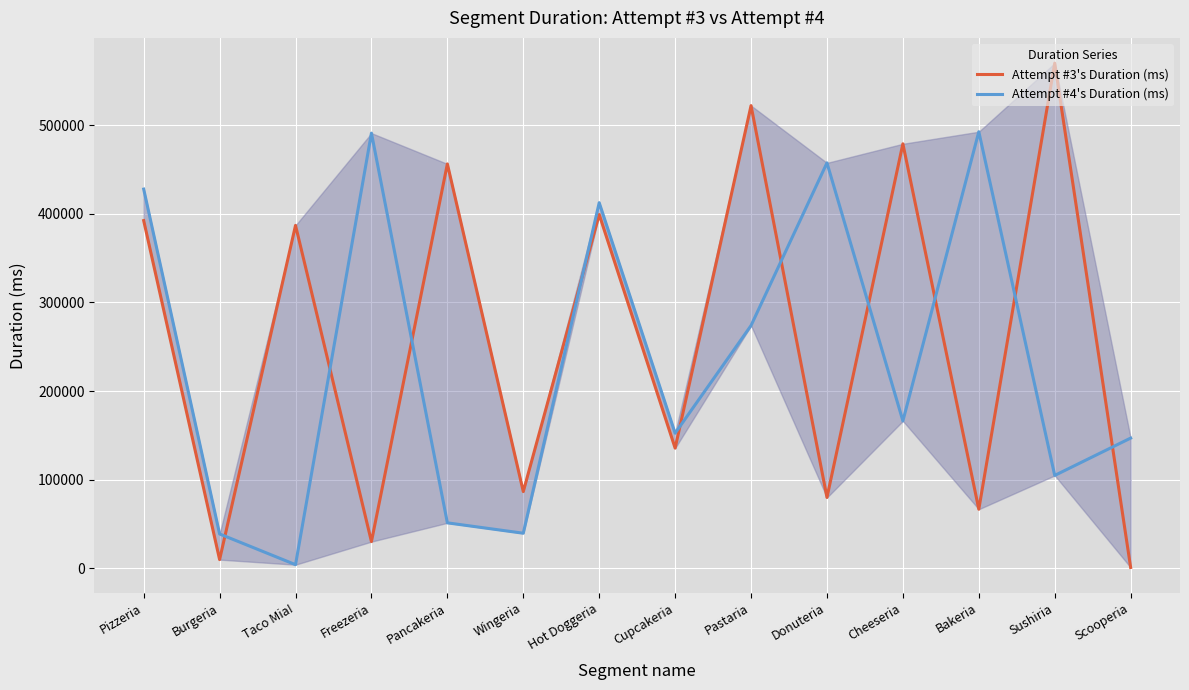

What is the total value across all series at Burgeria?

48634